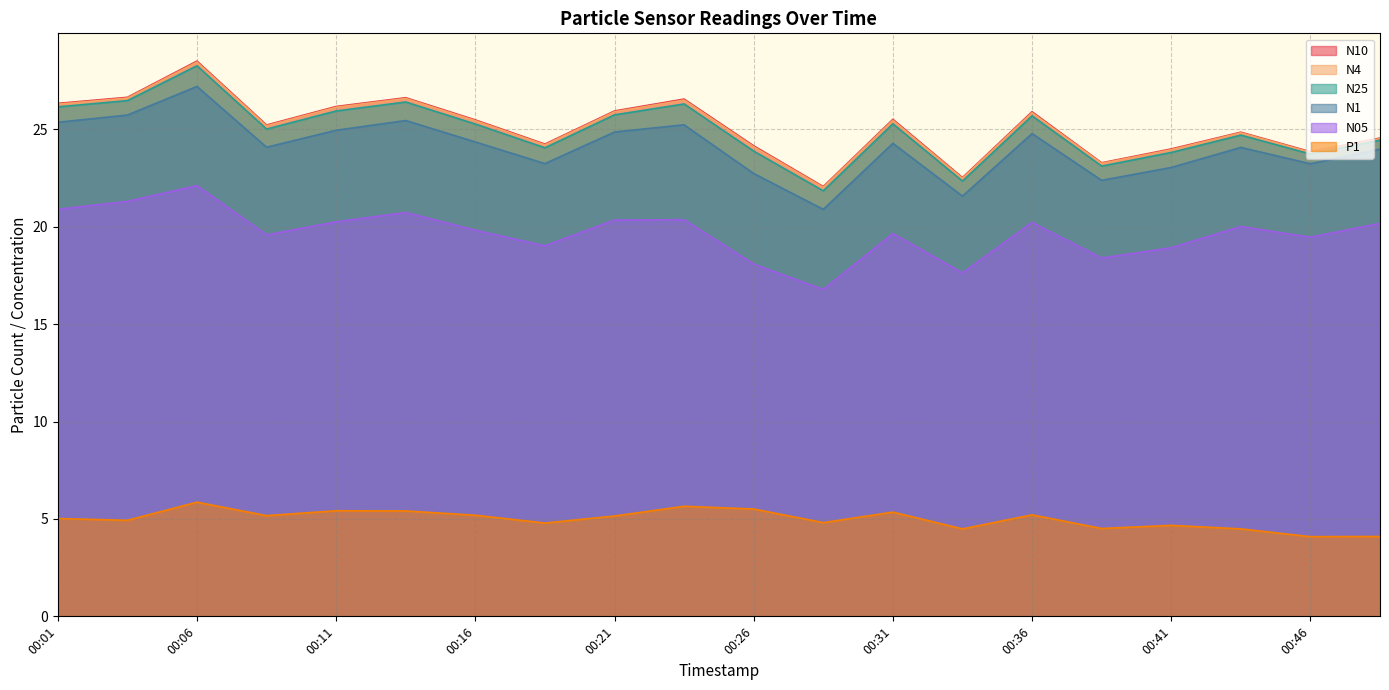

Is it true that N10 equals 8.8 at 00:38?

False